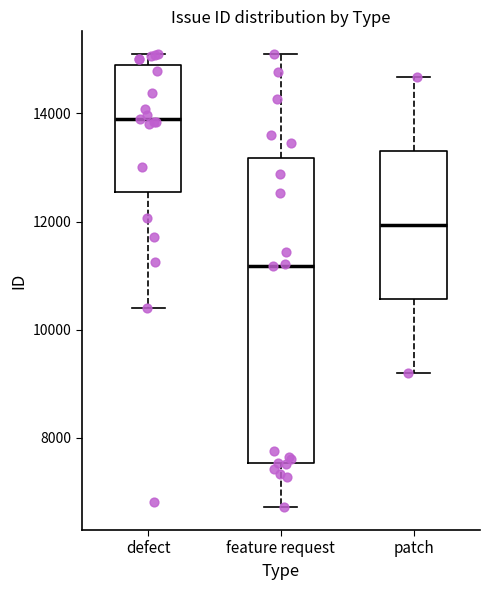

Reading left to right, transcribe this box plot: for each box, give where its median line is, the range the box spans, and where its two whiskers end, as read against the y-axis. The values are not printed on the chart, so give them approximately, as read against the axis.

defect: median 14000, box 12600 to 15000, whiskers 10400 to 15200
feature request: median 11200, box 7600 to 13200, whiskers 6800 to 15000
patch: median 12000, box 10600 to 13400, whiskers 9200 to 14600